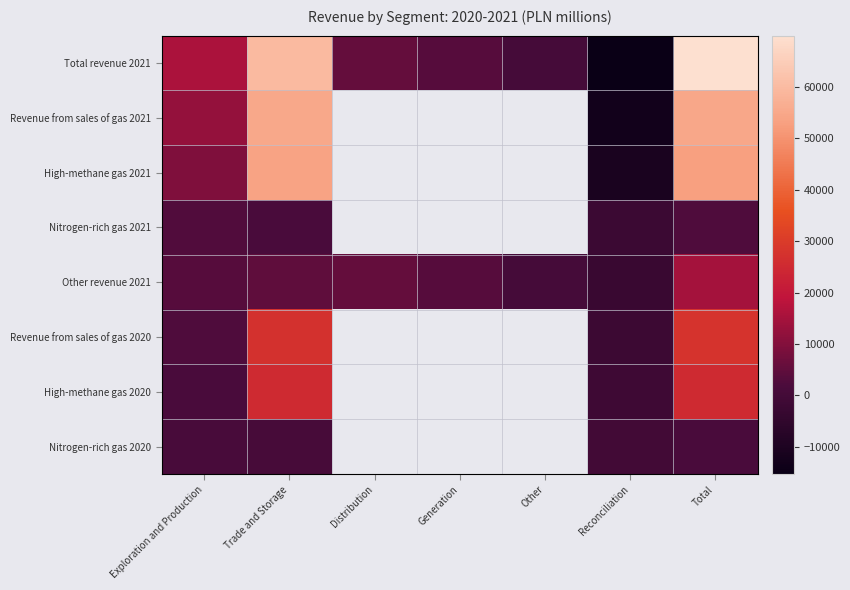

List the labels in order of Total revenue 2021 value, smallest first.

Reconciliation, Other, Generation, Distribution, Exploration and Production, Trade and Storage, Total